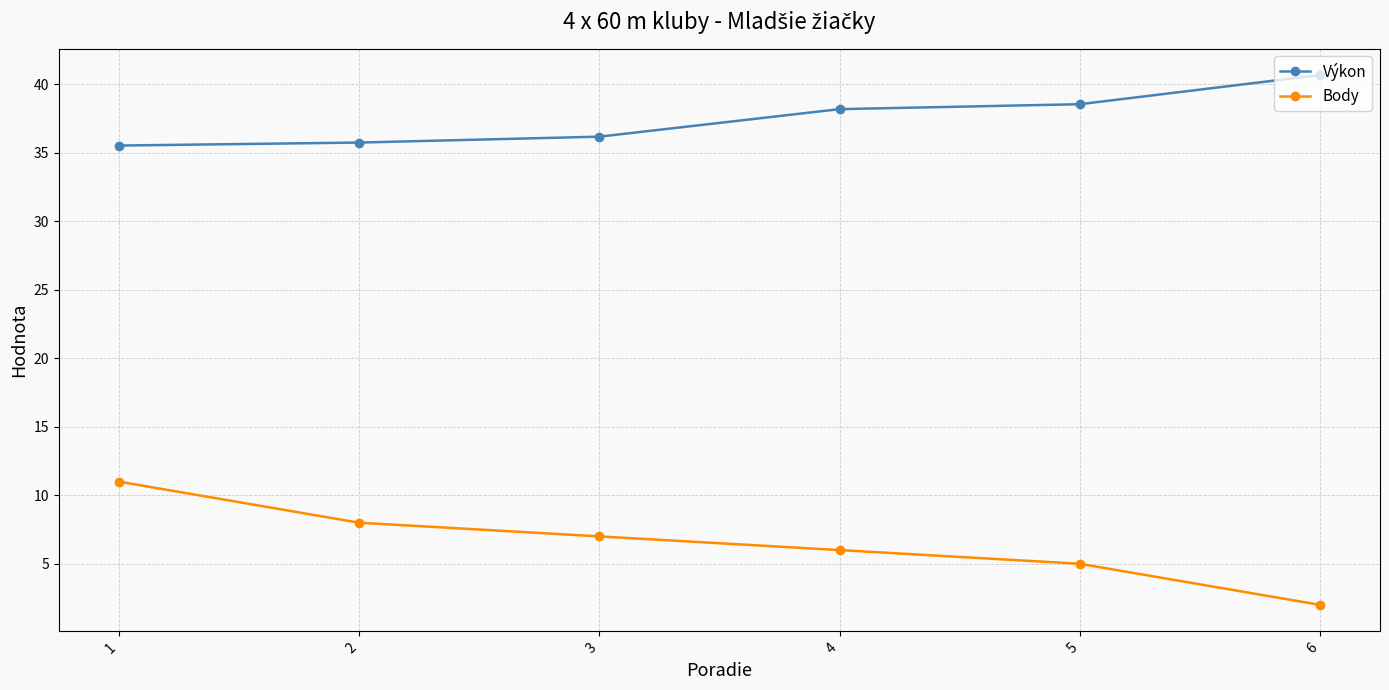

How many data points does each series have?

6